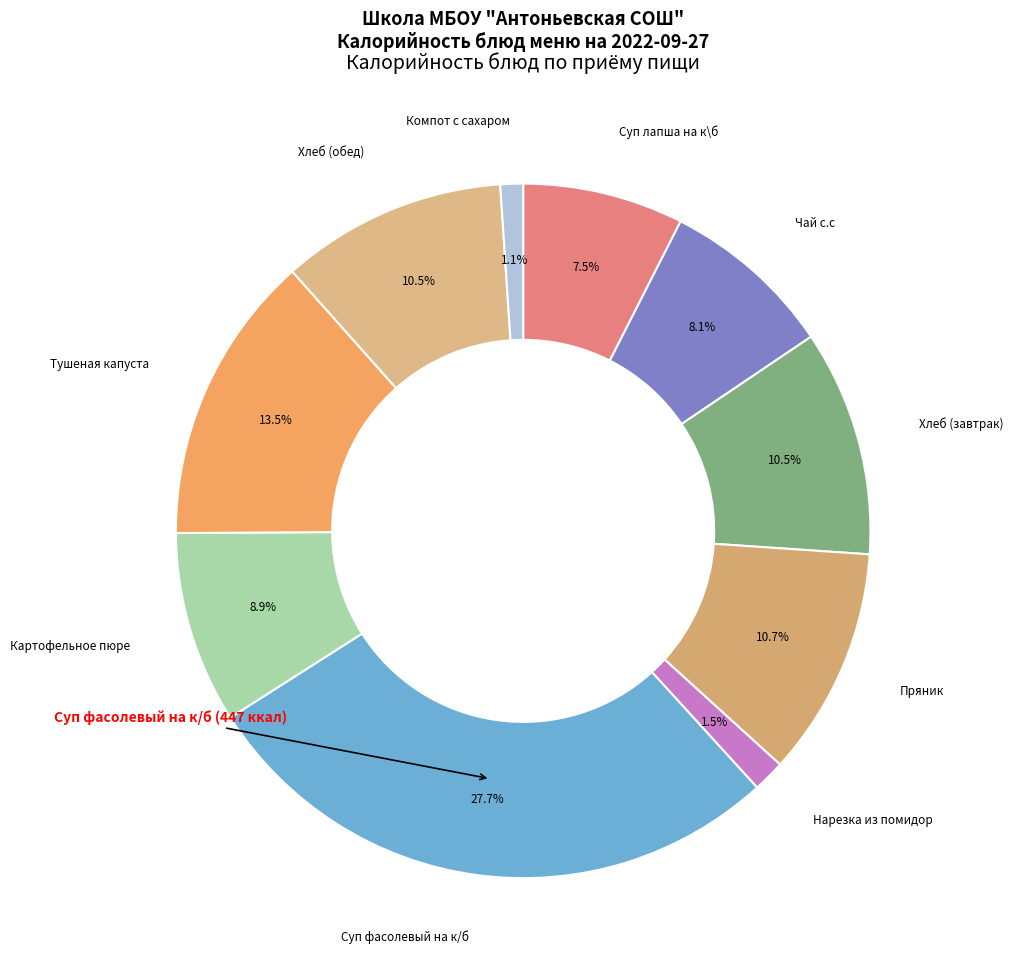

Rank the categories by value from highest to lowest.

Суп фасолевый на к/б, Тушеная капуста, Пряник, Хлеб (завтрак), Хлеб (обед), Картофельное пюре, Чай с.с, Суп лапша на к\б, Нарезка из помидор, Компот с сахаром